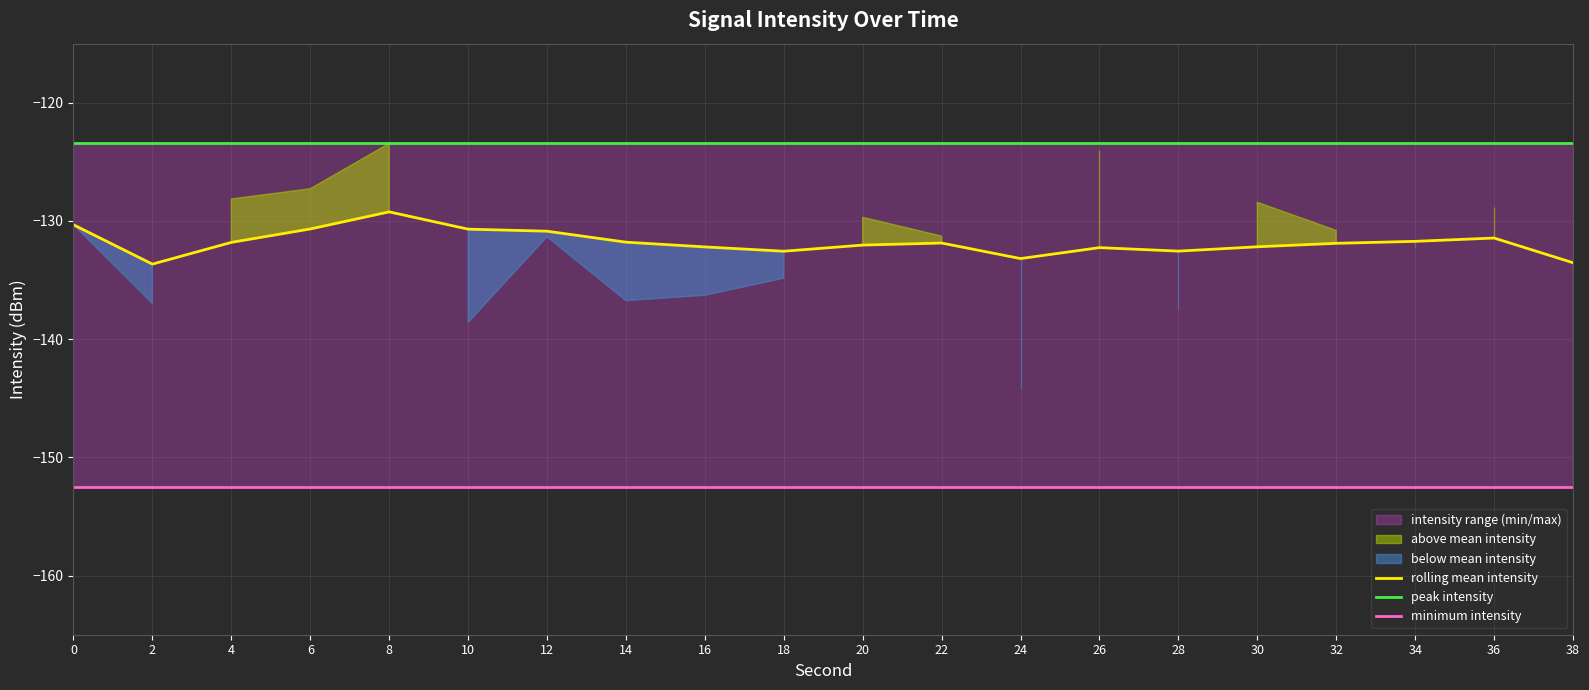

True or false: peak intensity and rolling mean intensity intersect in this chart.

False